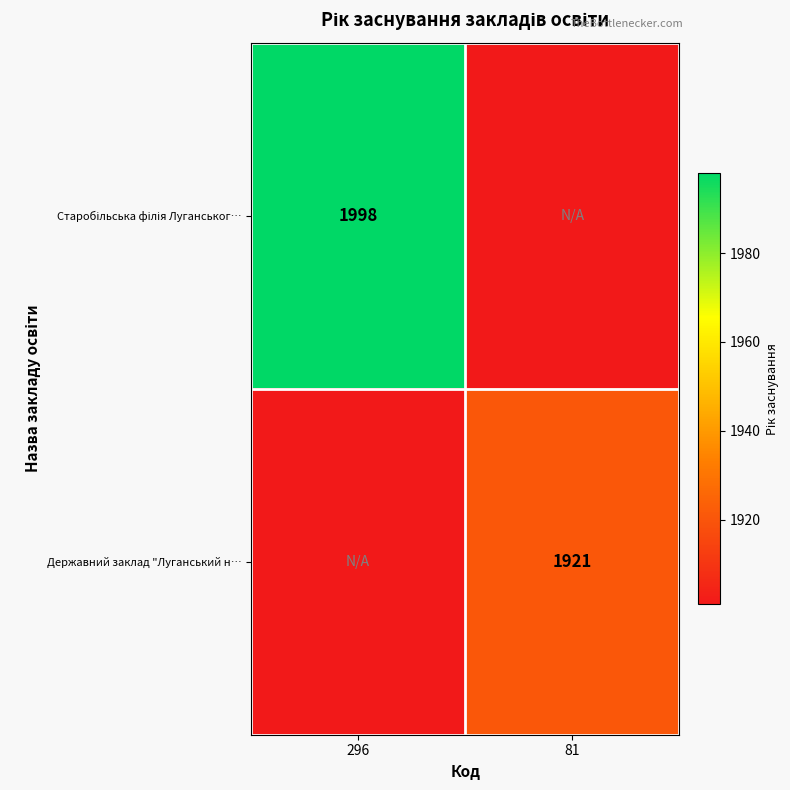

Is it true that Державний заклад "Луганський н… equals 1120 at 81?

False